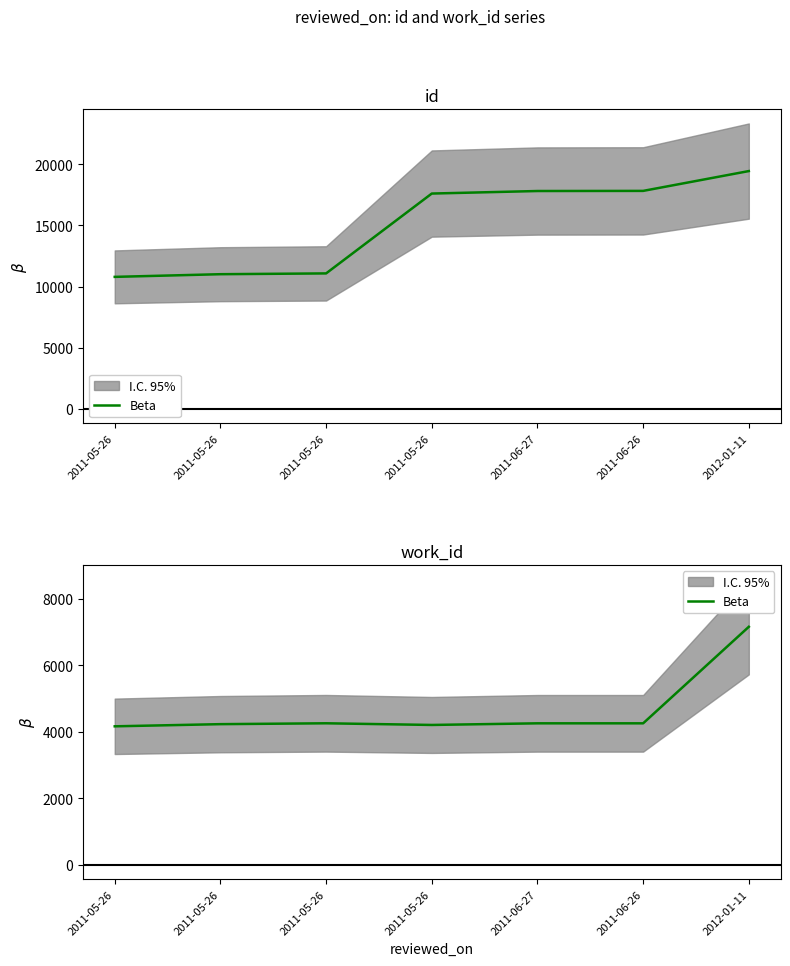

At which category does the data reach its first local peak?

2011-05-26